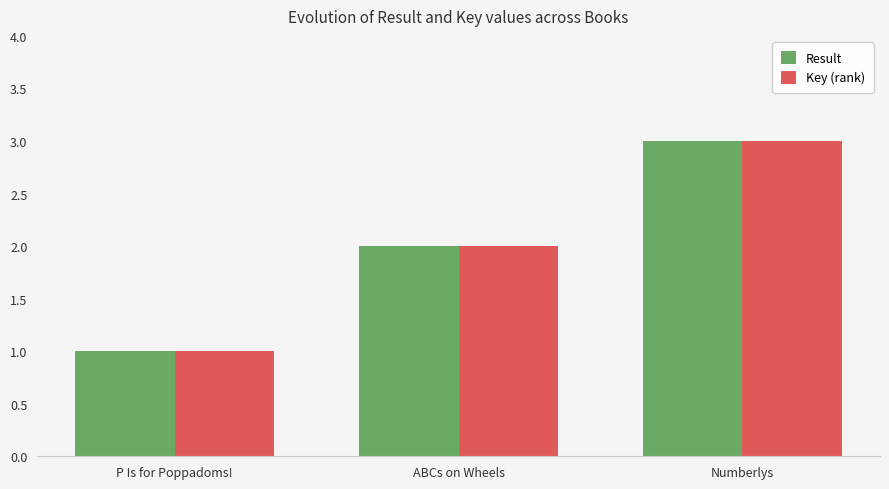

Is the value of Result at Numberlys greater than the value of Key (rank) at P Is for Poppadoms!?

Yes